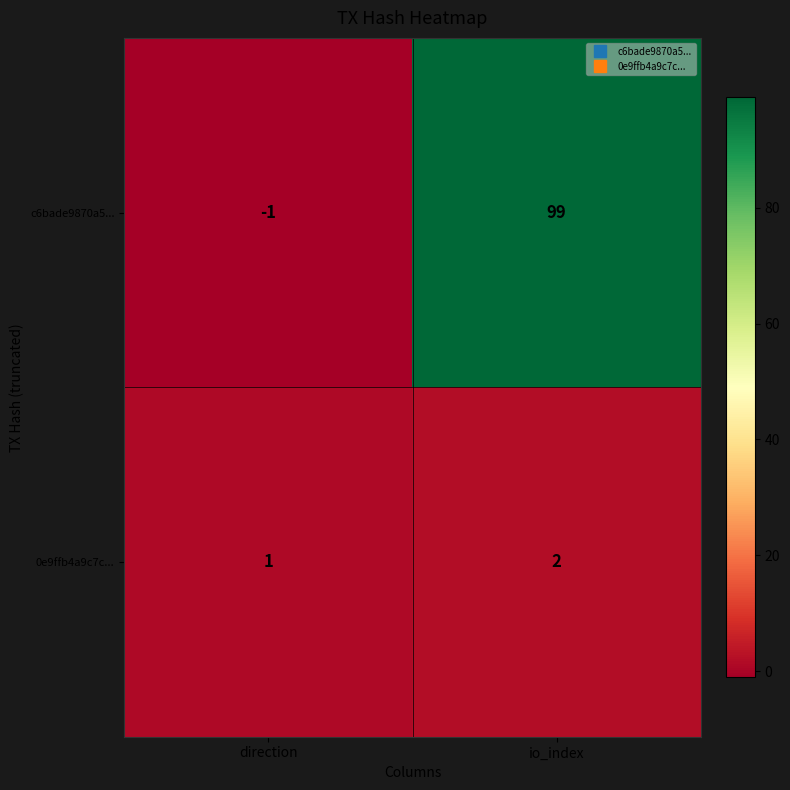

Rank the series at direction from highest to lowest value.

0e9ffb4a9c7c..., c6bade9870a5...